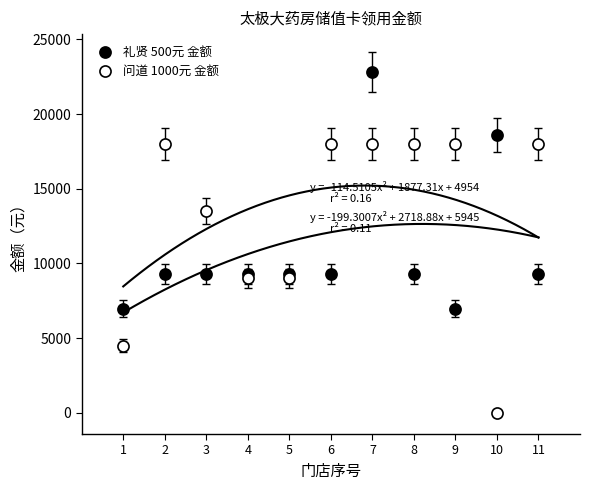

Across all data points, what is the range of Y values (max minus min)?

22800